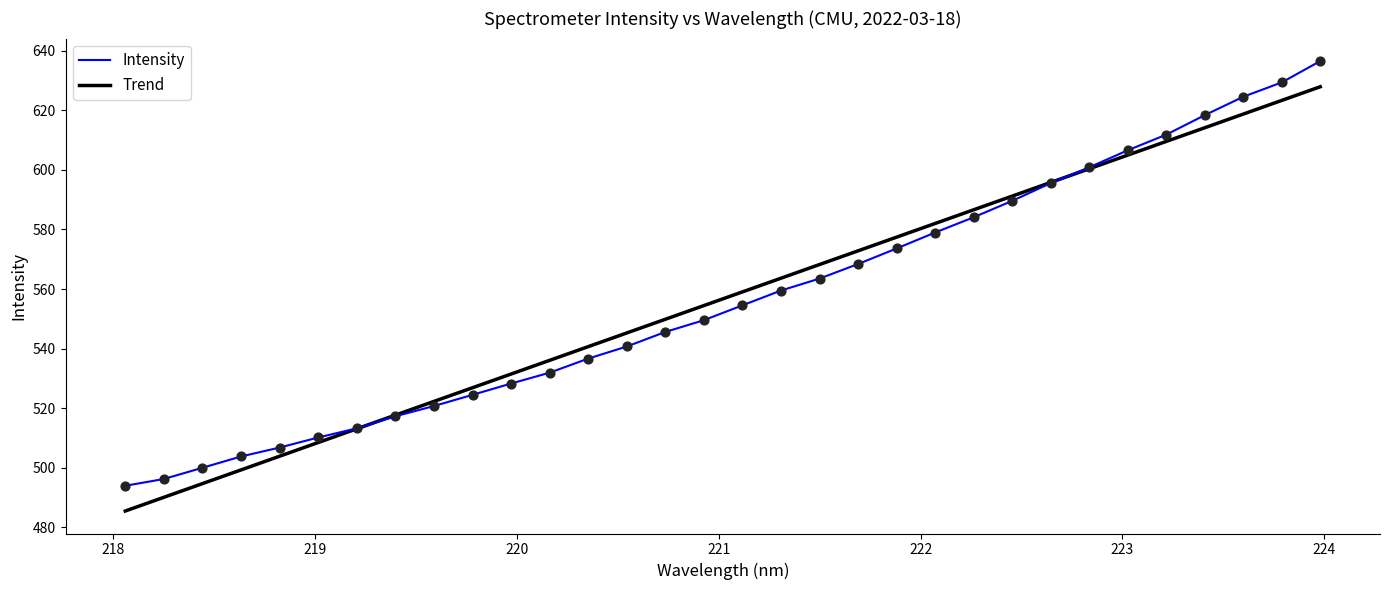

Which series has the widest spread of values?

Intensity